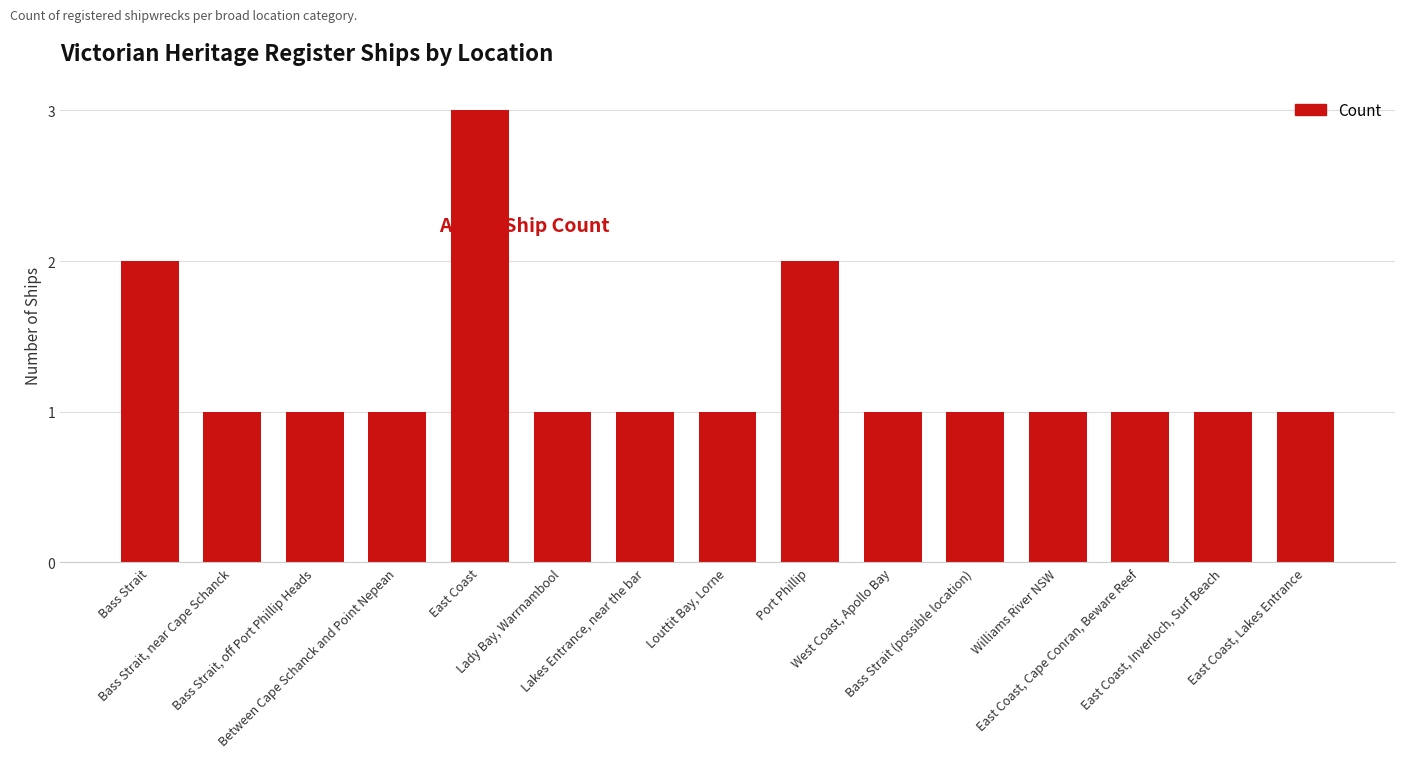

What is the approximate value at East Coast, Lakes Entrance?

1